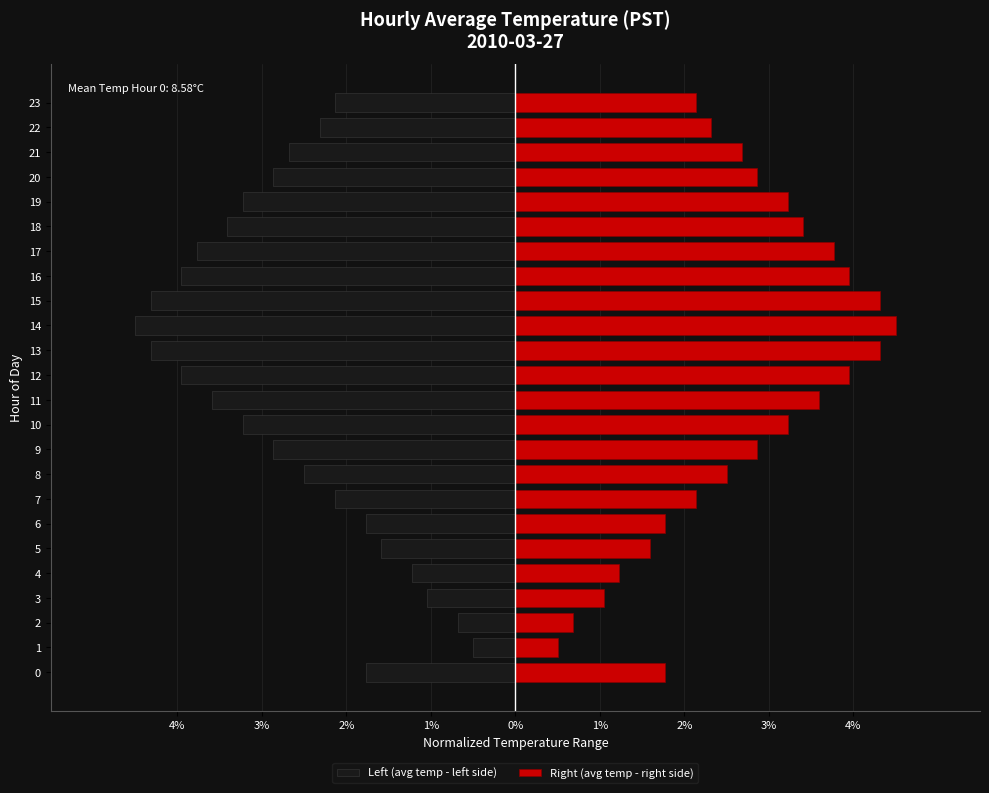

What is the difference between the highest and lowest values at 15?

8.6